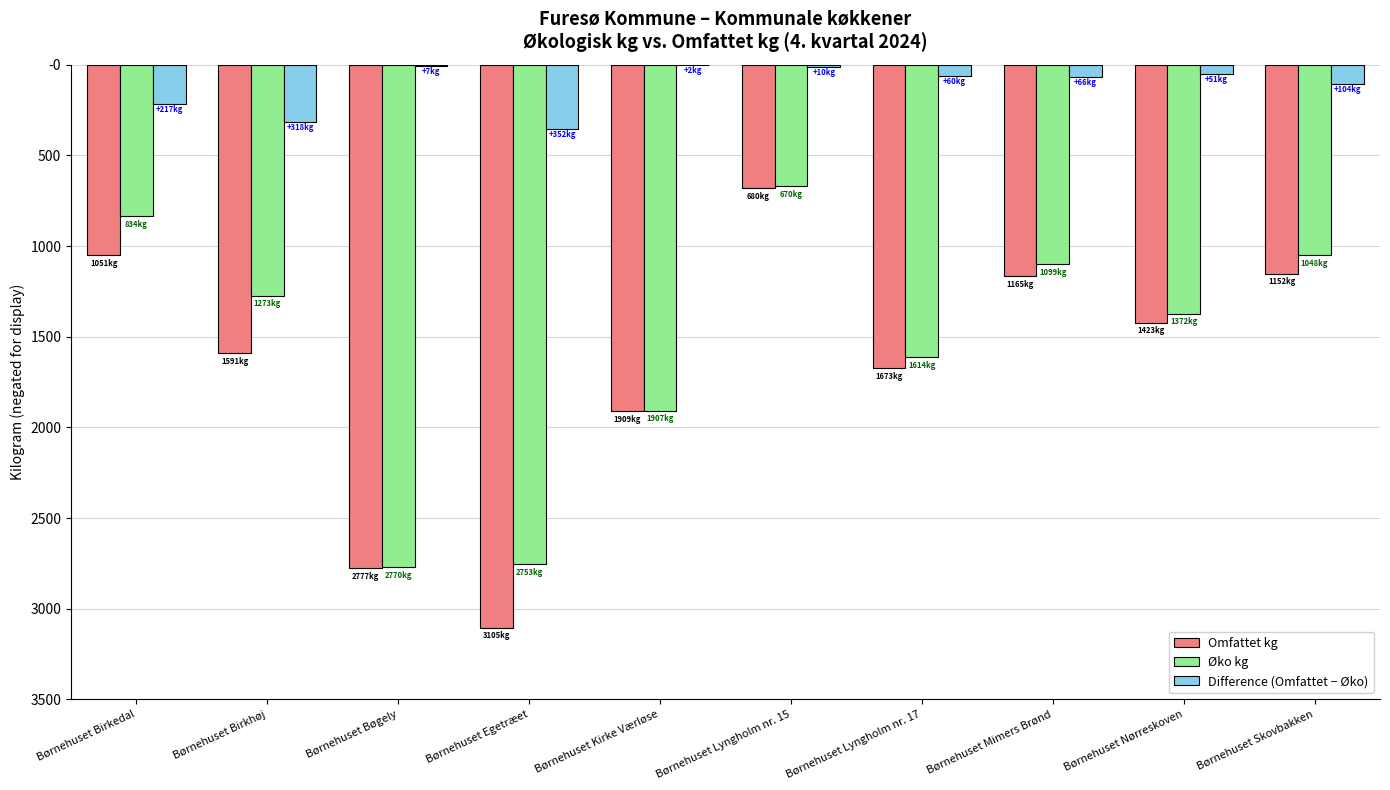

The value of Difference (Omfattet − Øko) at Børnehuset Nørreskoven is -69.4. True or false?

False